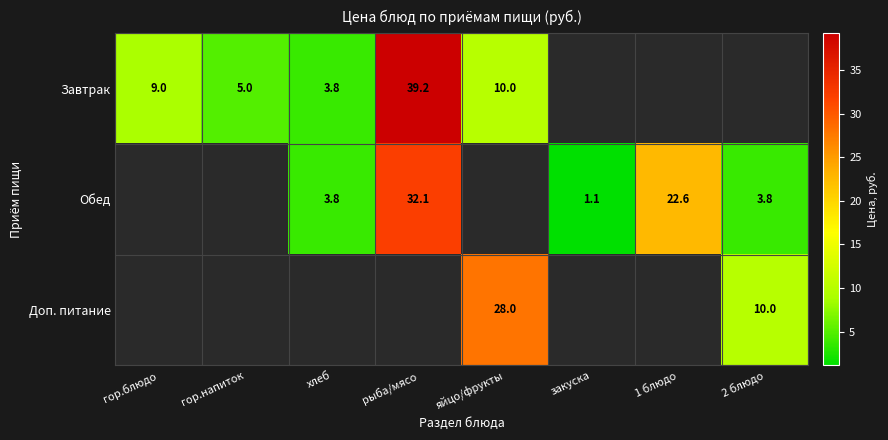

The Завтрак series shows 9.0 at гор.блюдо. True or false?

True